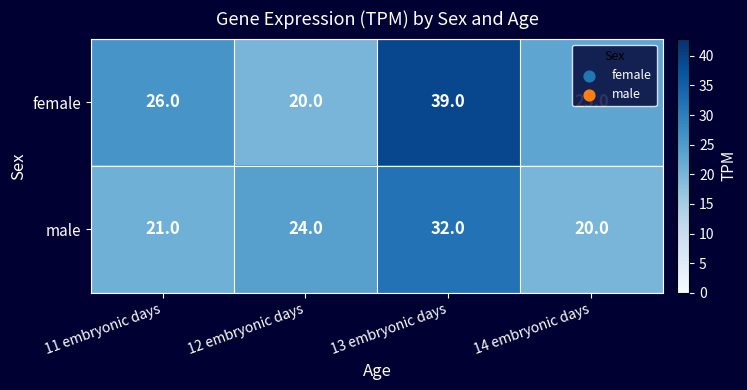

The female series shows 30 at 12 embryonic days. True or false?

False